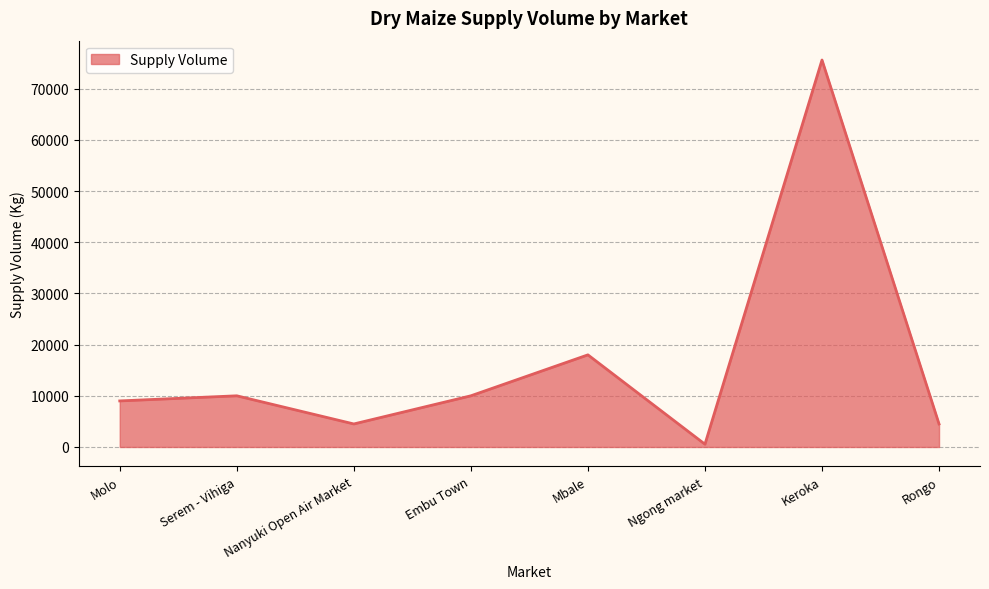

The chart shows a value of 75600 at Keroka. True or false?

True